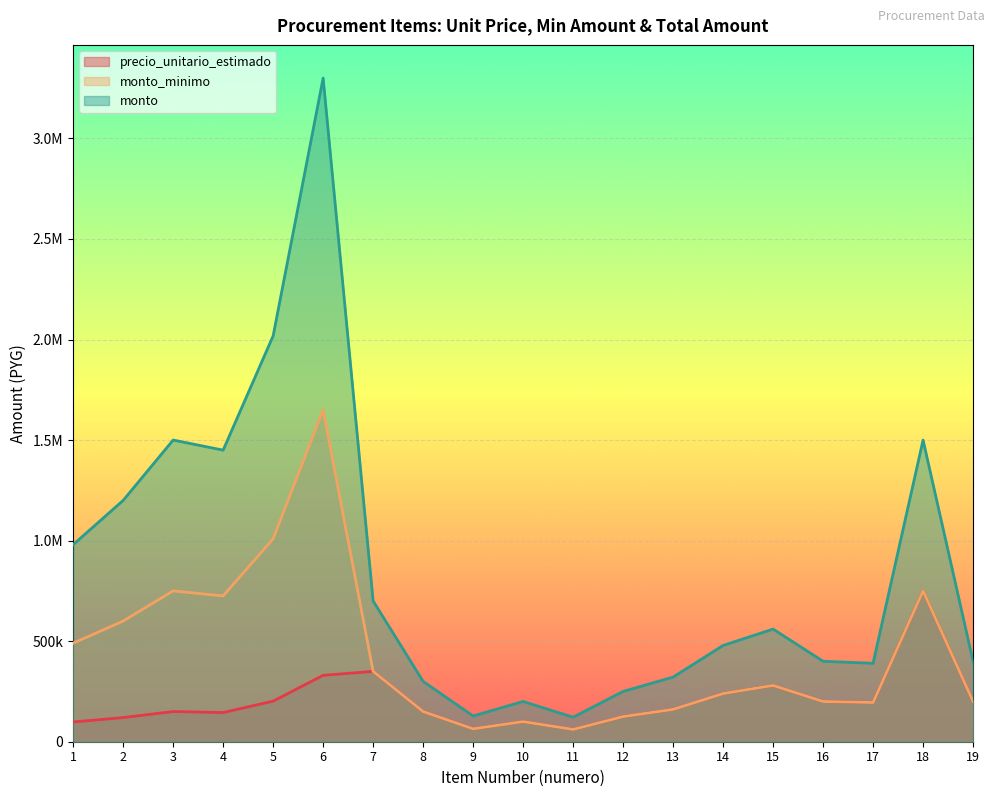

What is the total value across all series at 9?

256000